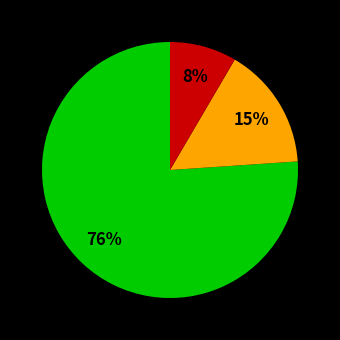

Count the number of slices in the pie.

3